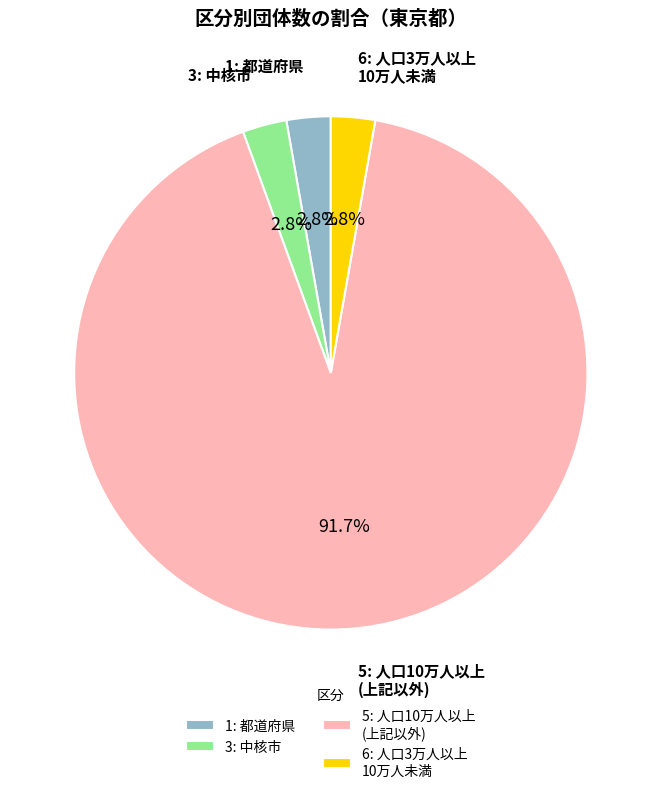

Does any single category account for the majority?

Yes